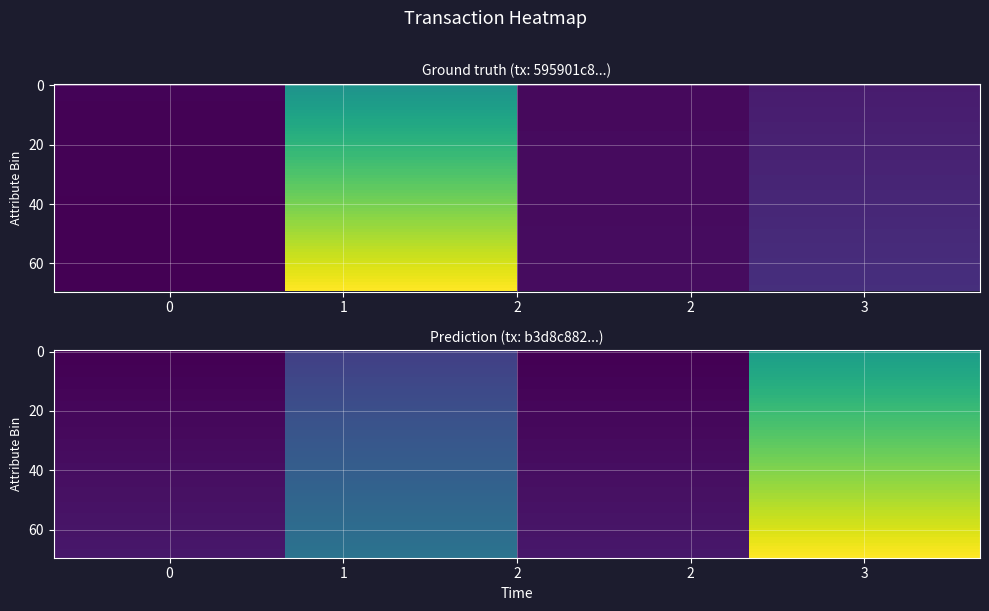

At how many categories does at least one series exceed 9?

1